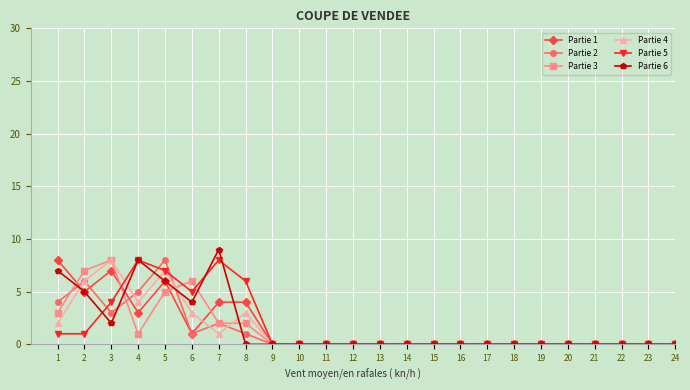

Where is Partie 4 nearest to the value 4?

4